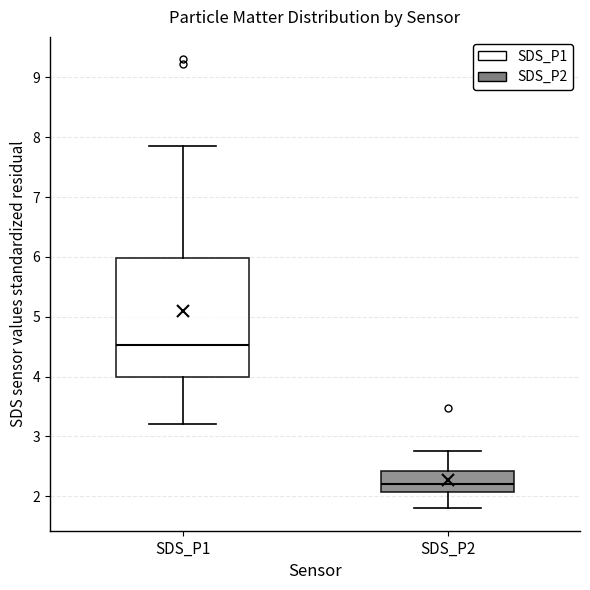

Reading left to right, transcribe this box plot: for each box, give where its median line is, the range the box spans, and where its two whiskers end, as read against the y-axis. The values are not printed on the chart, so give them approximately, as read against the axis.

SDS_P1: median 4.5, box 4.0 to 6.0, whiskers 3.2 to 7.9
SDS_P2: median 2.2, box 2.1 to 2.4, whiskers 1.8 to 2.8